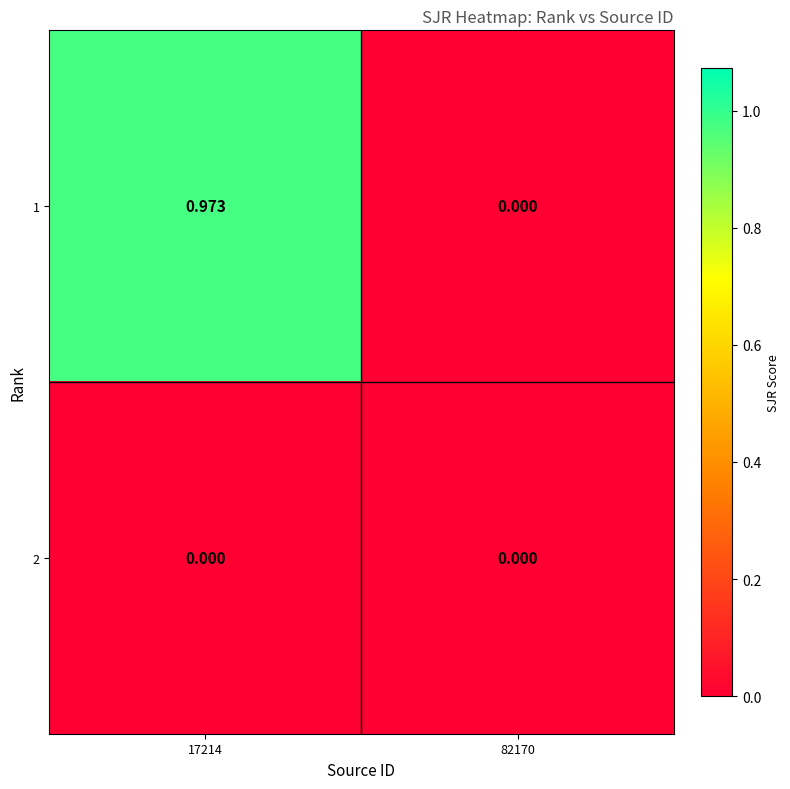

Is the value of 1 at 17214 greater than the value of 2 at 17214?

Yes